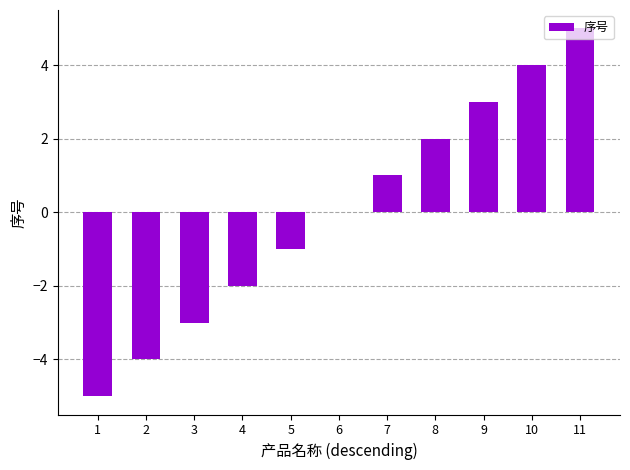

What is the maximum value shown in the chart?

5